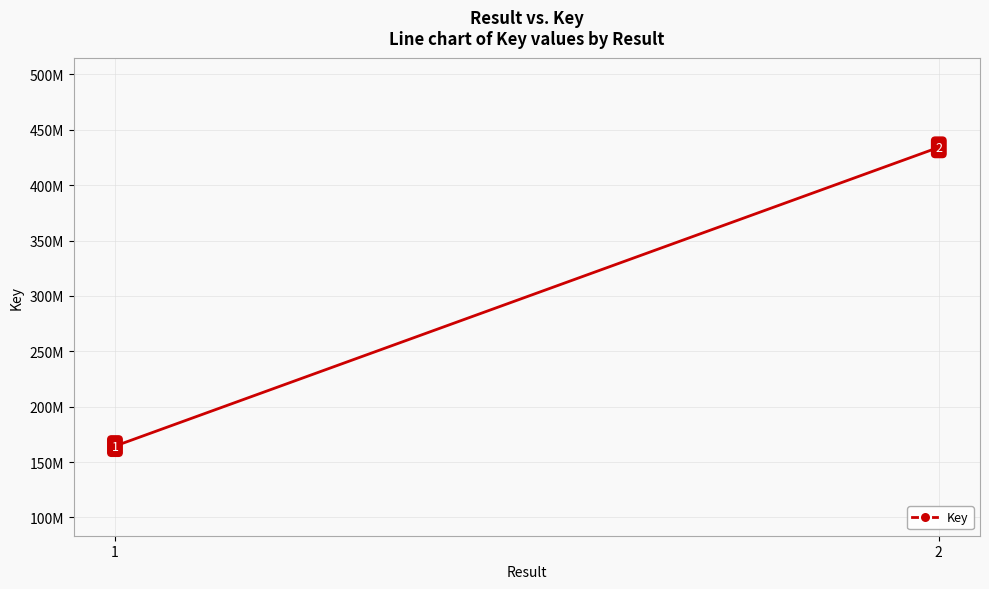

How many data points does each series have?

2